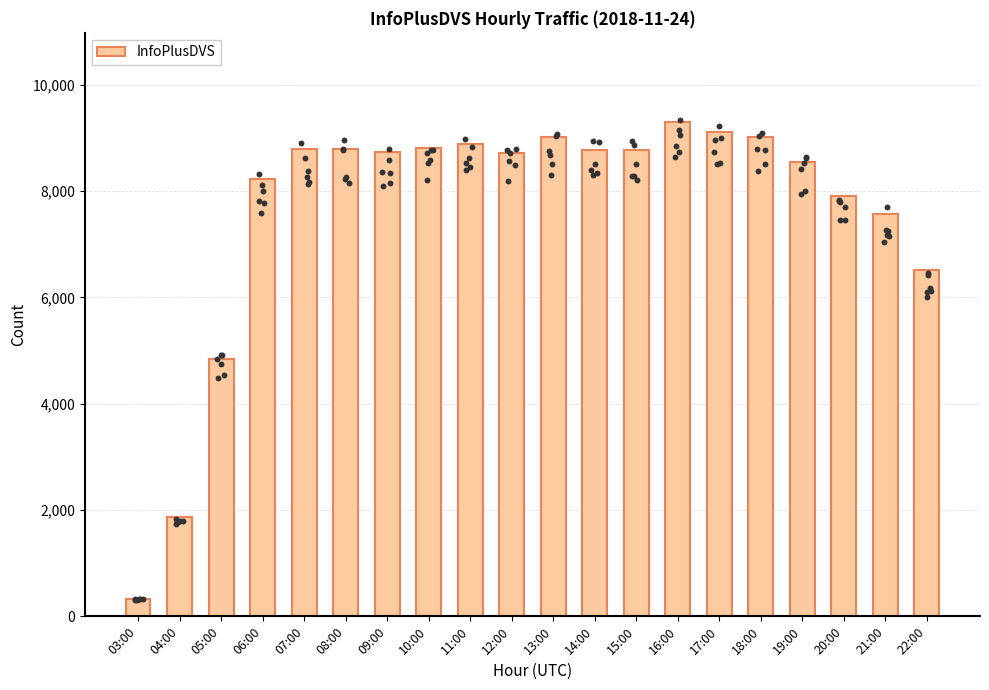

Between 08:00 and 19:00, which is larger?

08:00